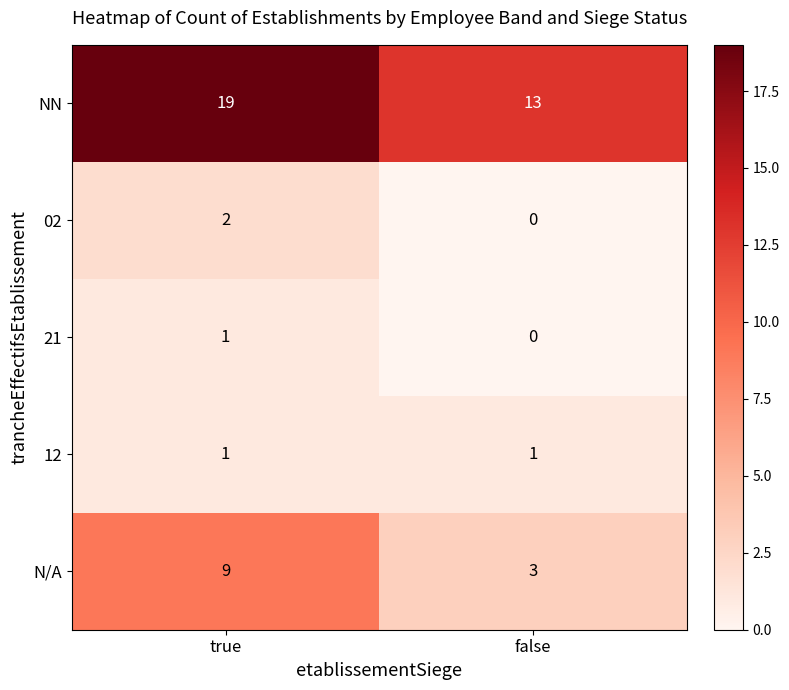

What is the difference between the highest and lowest values at true?

18